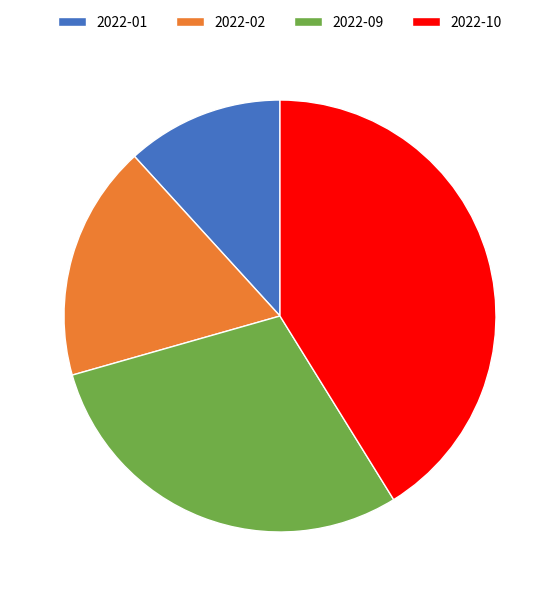

Rank the categories by value from lowest to highest.

2022-01, 2022-02, 2022-09, 2022-10